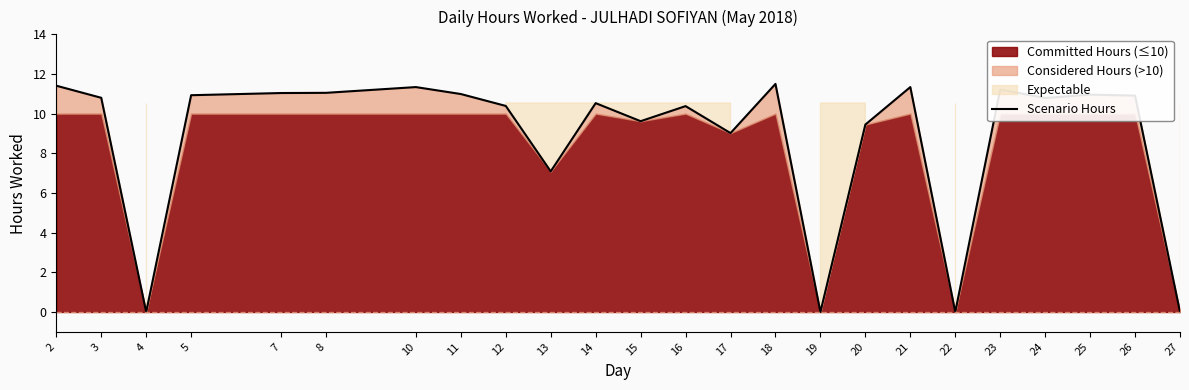

What is the change in value from 3 to 23?

+0.4